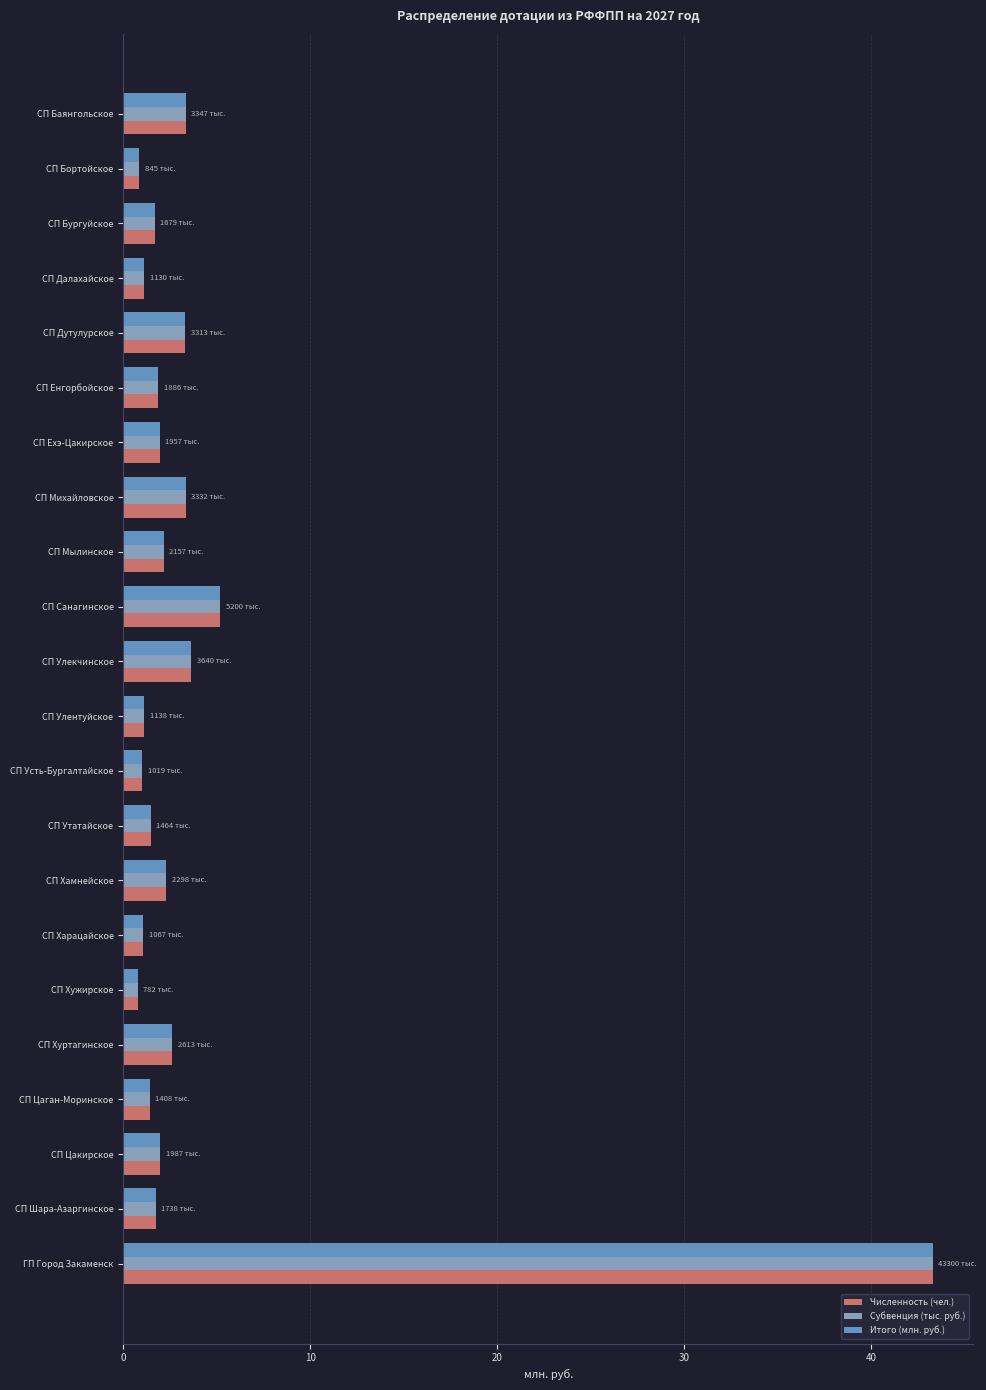

At which label does Итого (млн. руб.) reach its peak?

ГП Город Закаменск